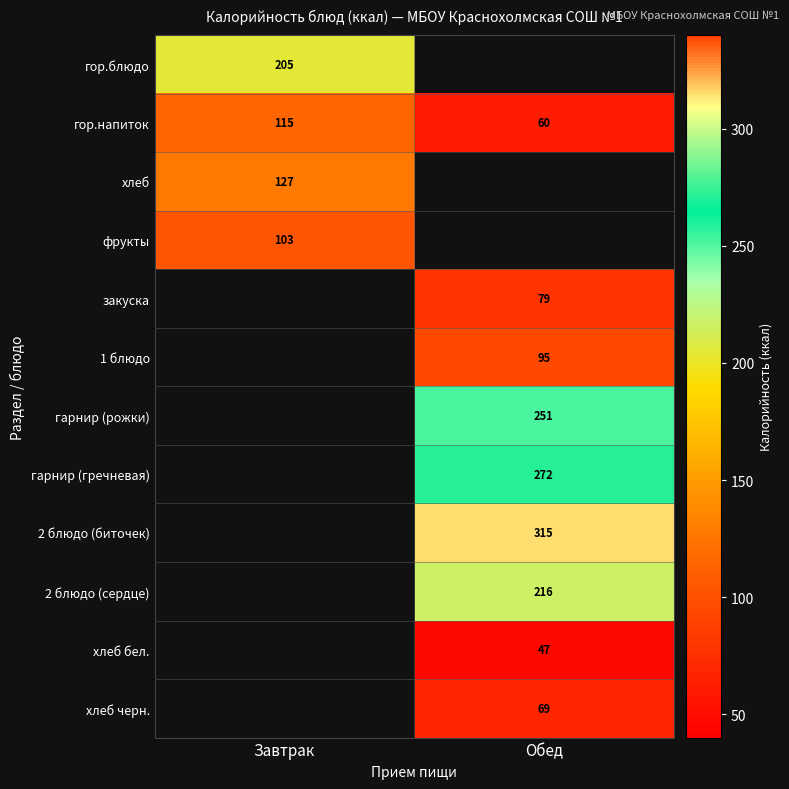

What is the greatest value displayed?

315.0